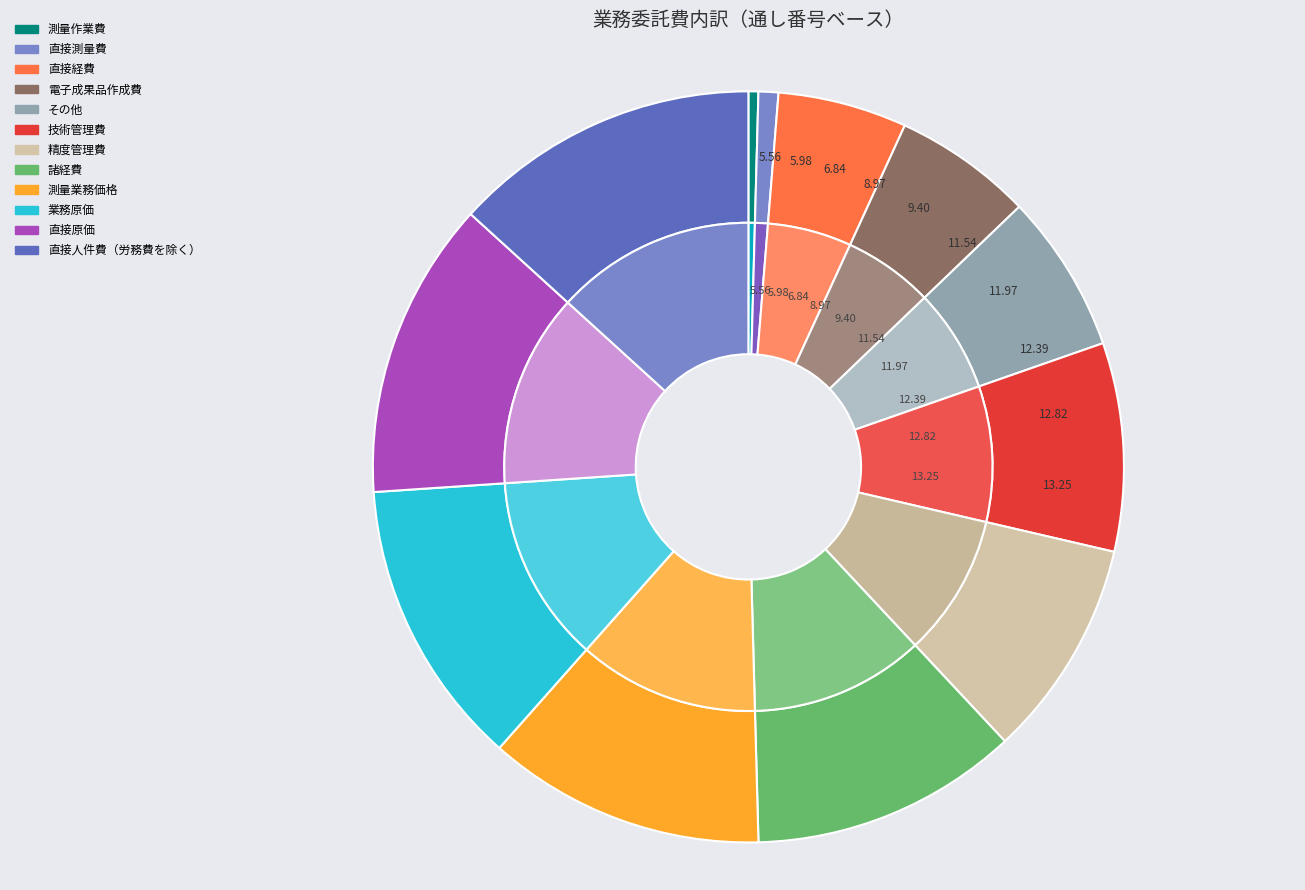

Does 精度管理費 account for over 50% of the chart?

No